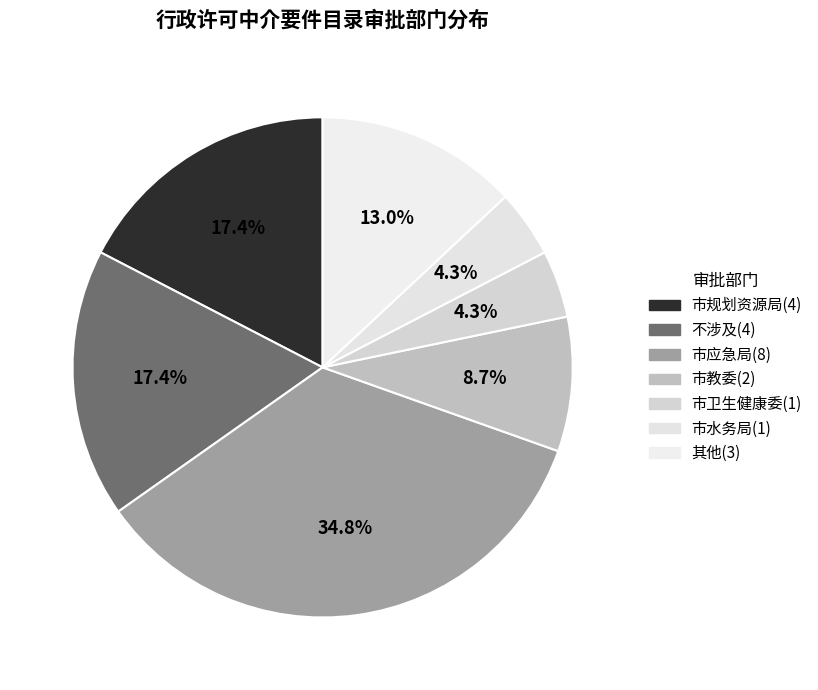

How many segments does this pie chart have?

7